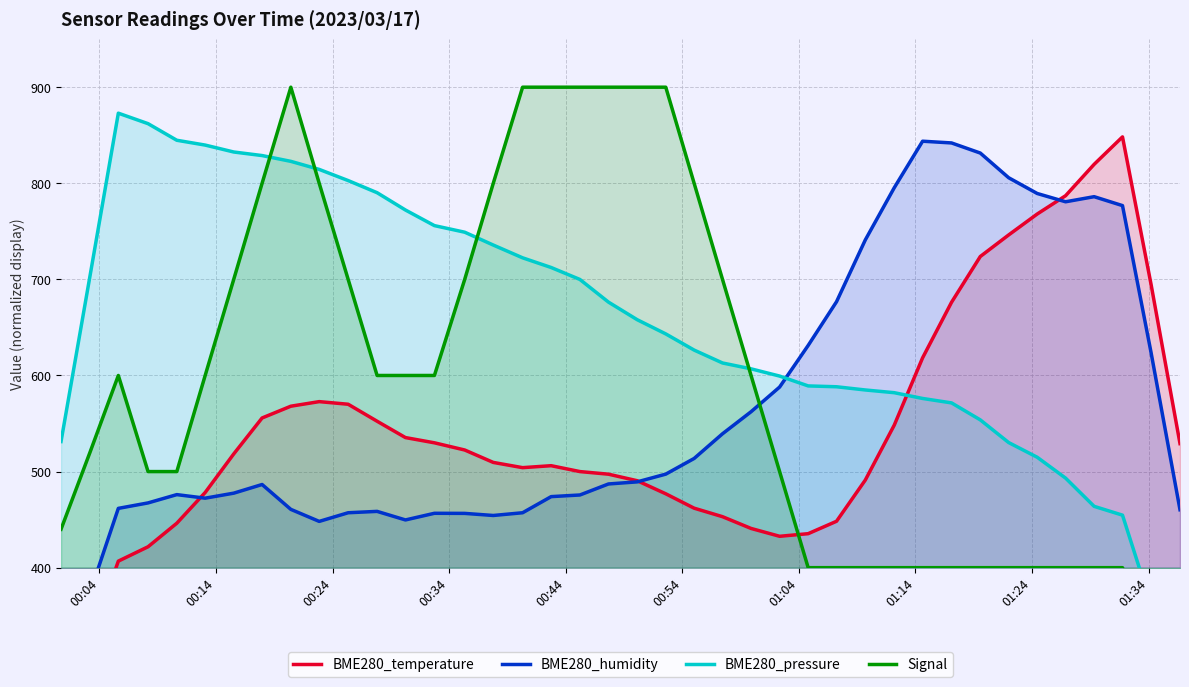

What is the value of the BME280_temperature point at the 4th from the left?

421.8